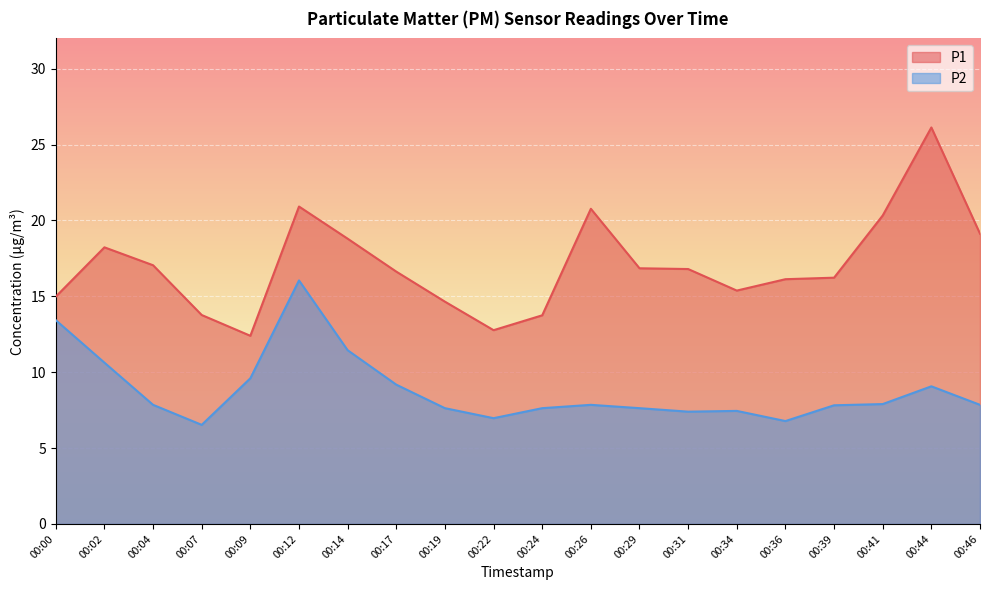

The value of P1 at 00:14 is 31.0. True or false?

False